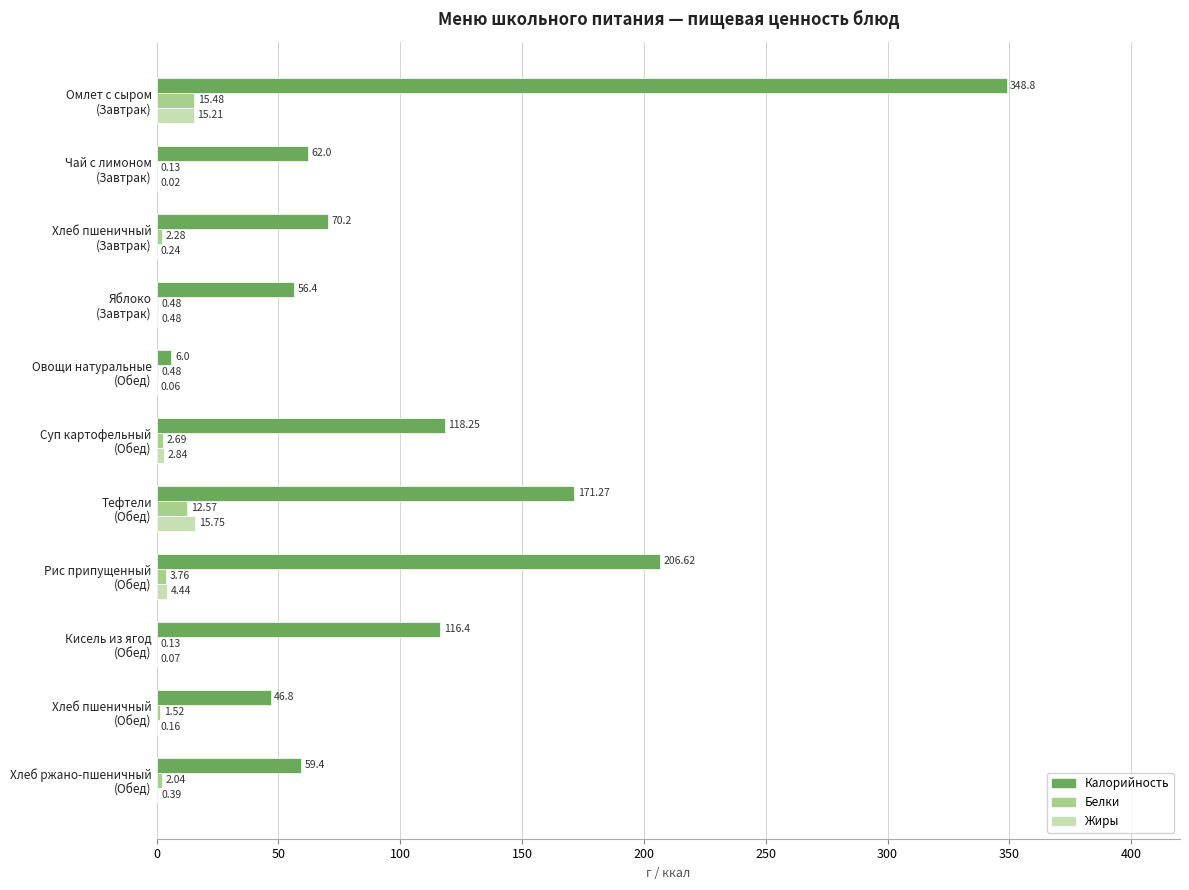

Which series has the largest total across all categories?

Калорийность